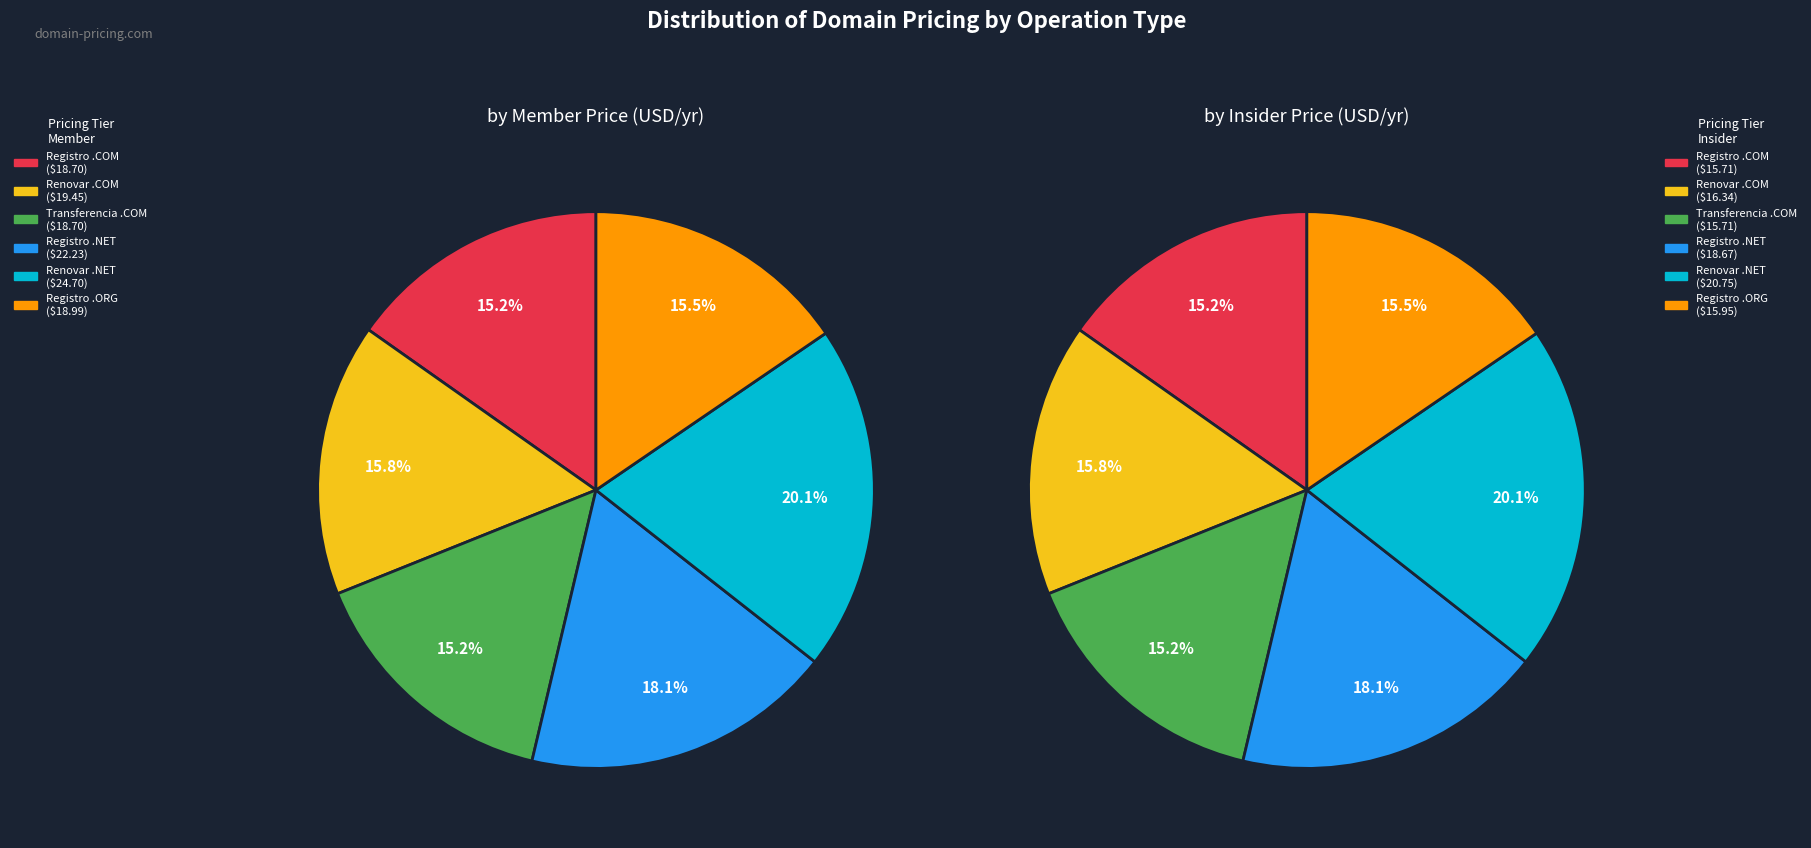

To the nearest percent, what portion does Renovar .NET represent?

20%